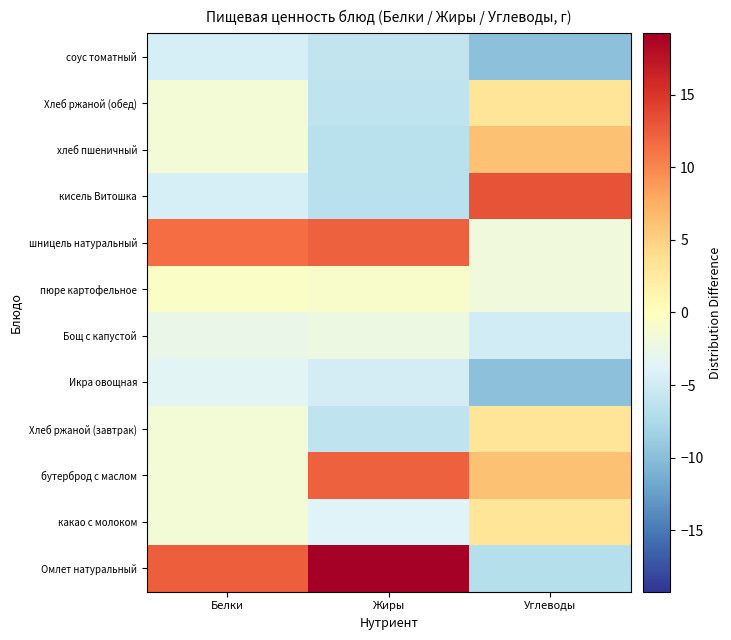

What is the minimum value shown in the chart?

-9.8